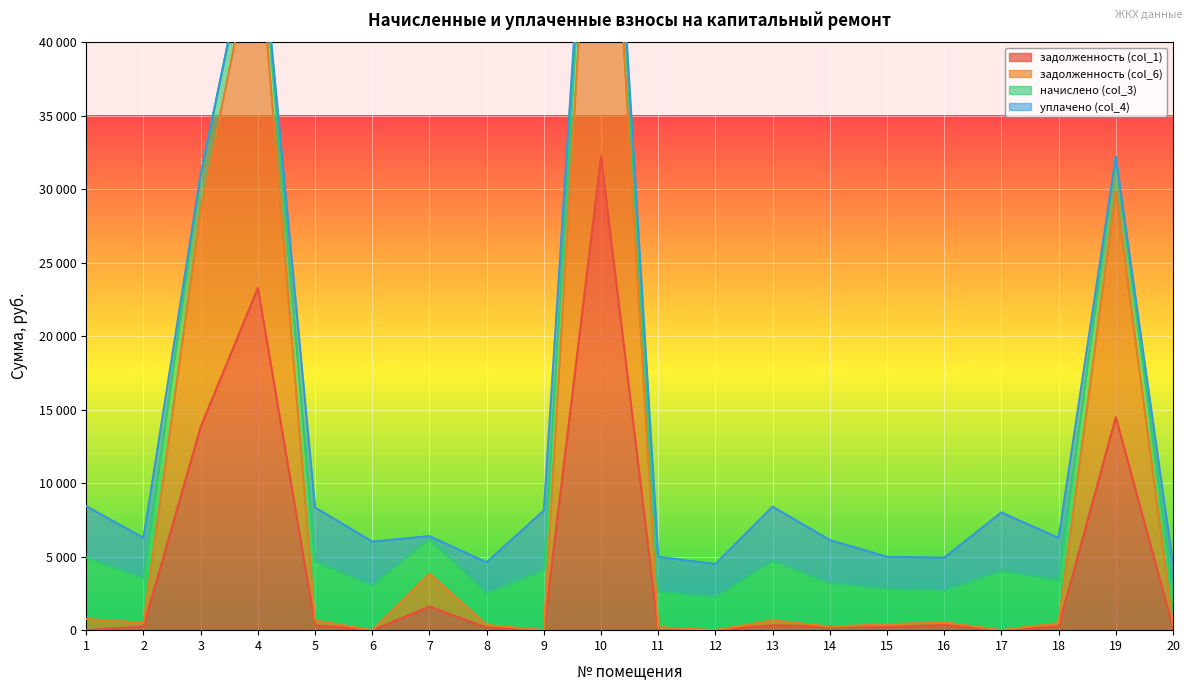

At which label does задолженность (col_1) reach its peak?

10